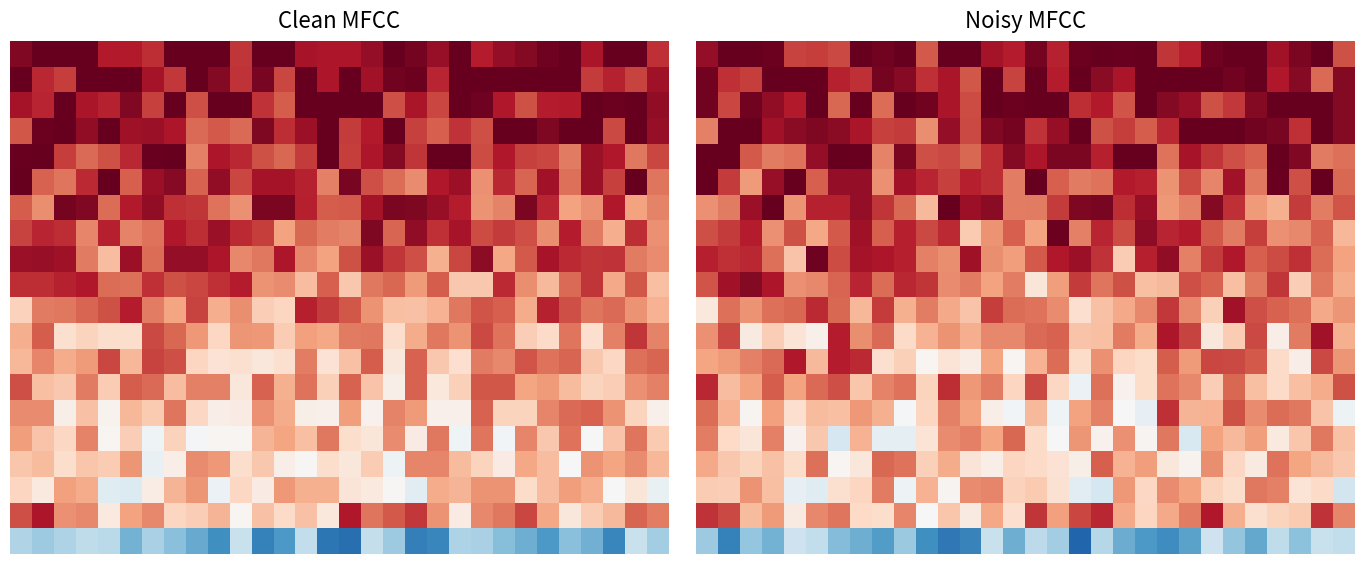

Between 23 and 0, which is larger?

23